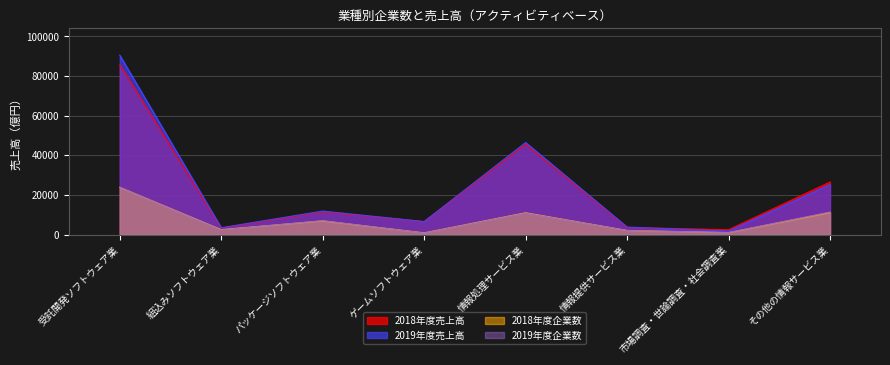

What is the value of the 2018年度企業数 point at the 6th from the left?

2100.0